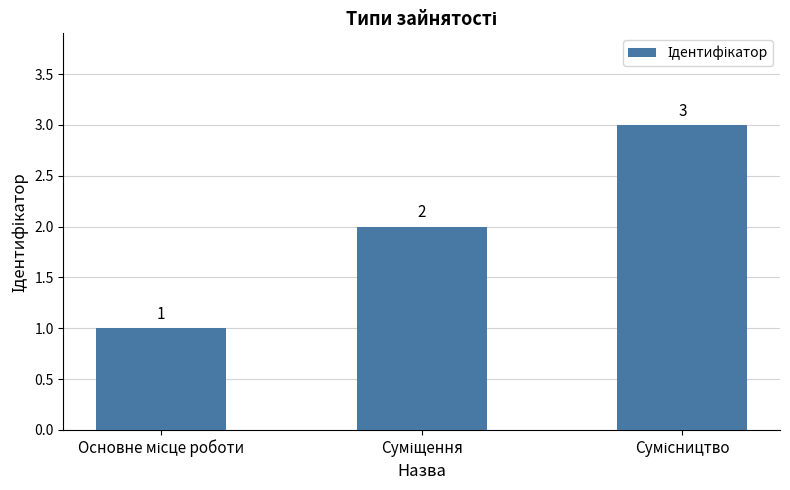

What is the maximum value shown in the chart?

3